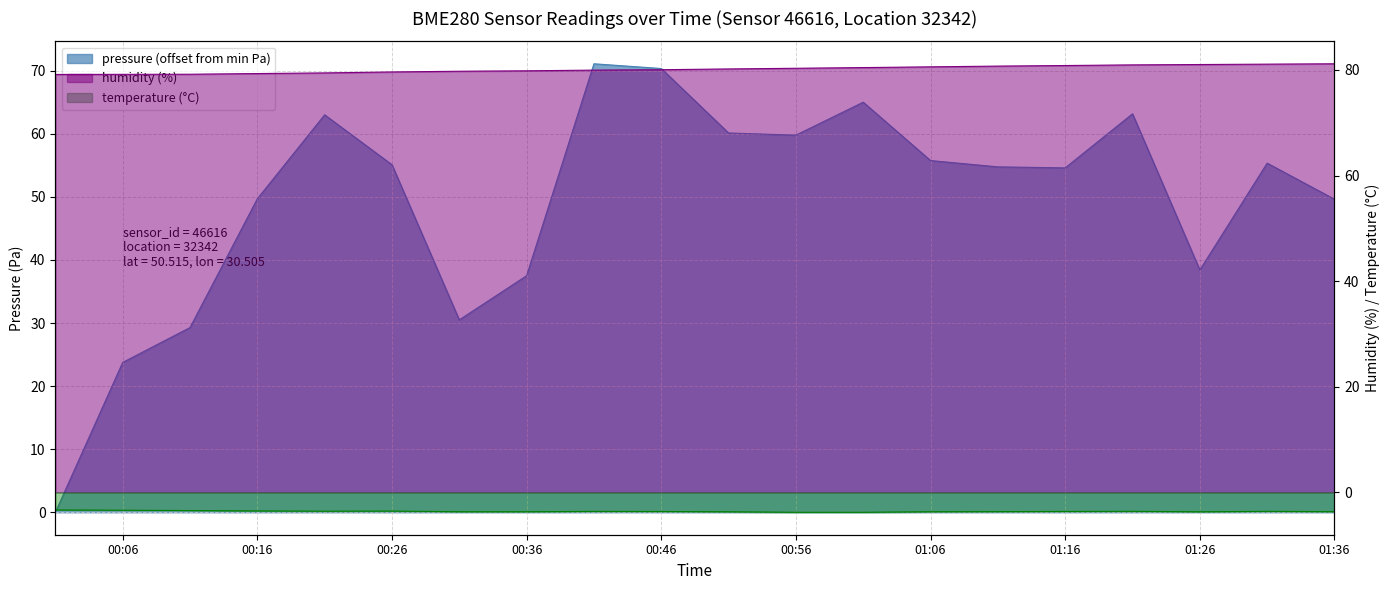

True or false: temperature and pressure cross at least once.

False